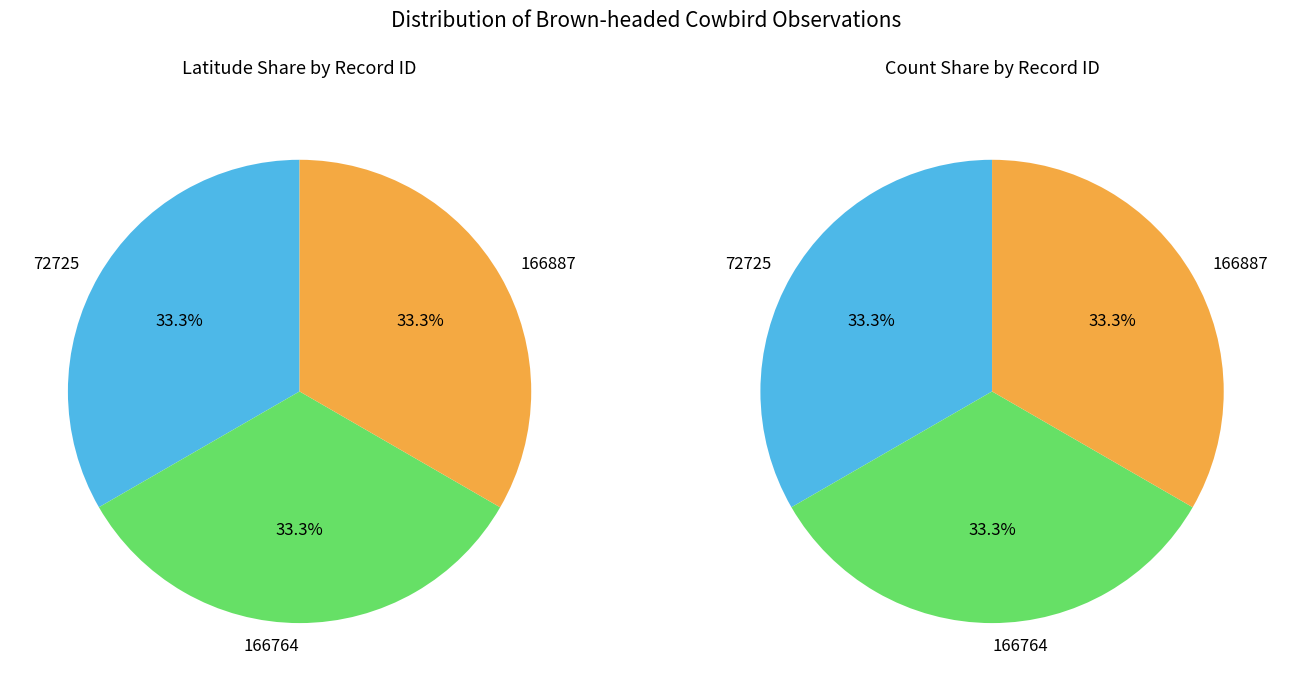

How much of the chart is everything except 72725?

66.7%